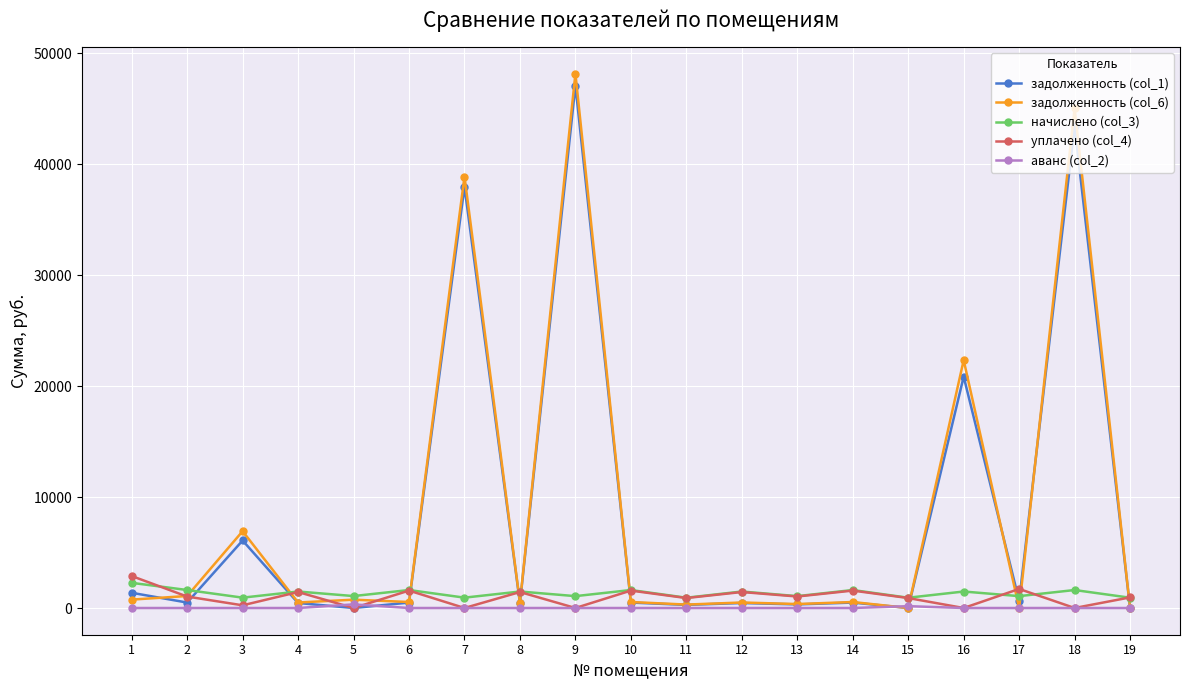

How many series are shown in this chart?

5